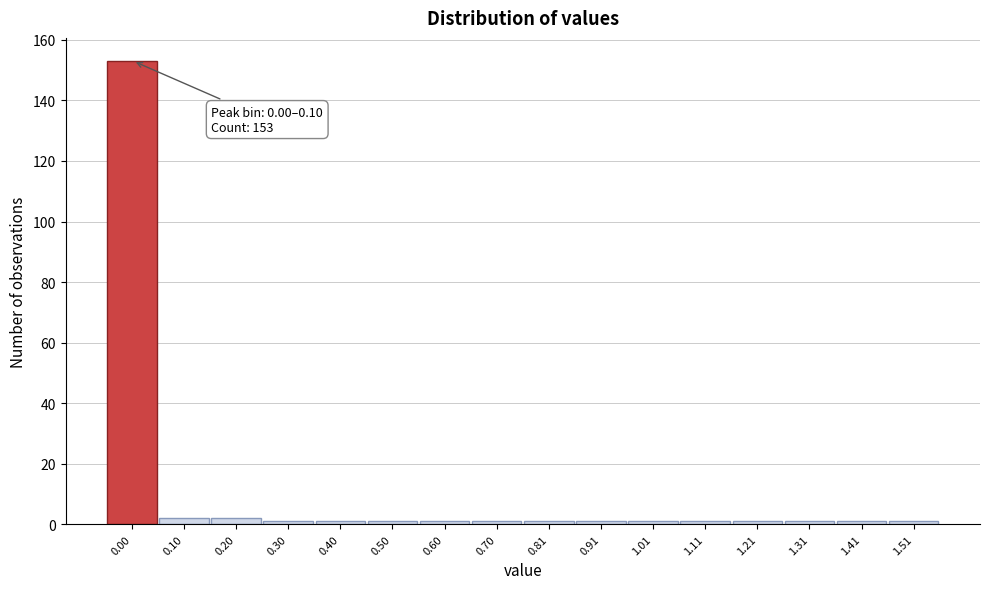

Reading left to right, what are all the values shown in this chart?

153	2	2	1	1	1	1	1	1	1	1	1	1	1	1	1